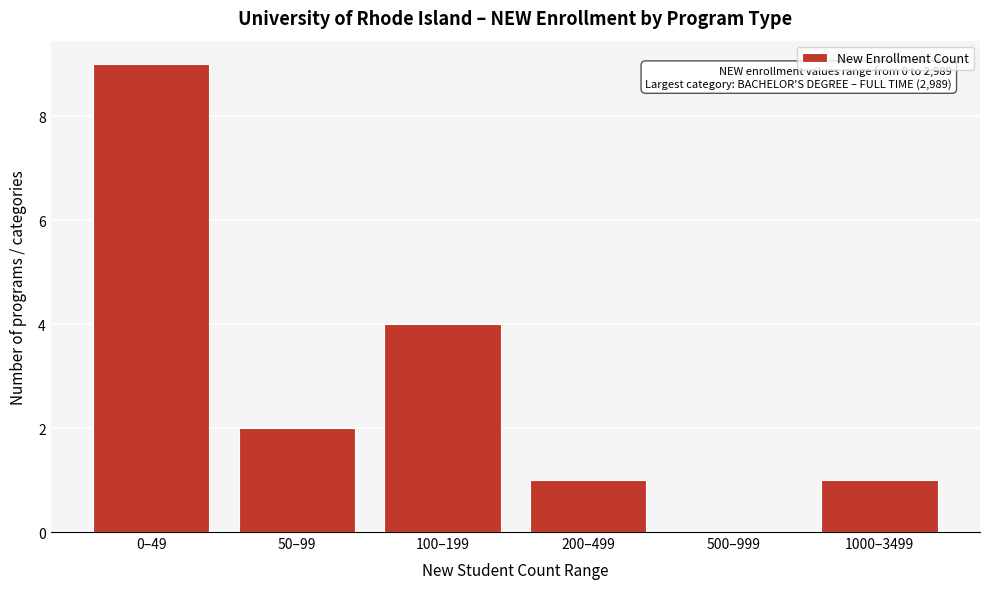

Reading left to right, list all the values displayed in this chart.

0–49=9	50–99=2	100–199=4	200–499=1	500–999=0	1000–3499=1